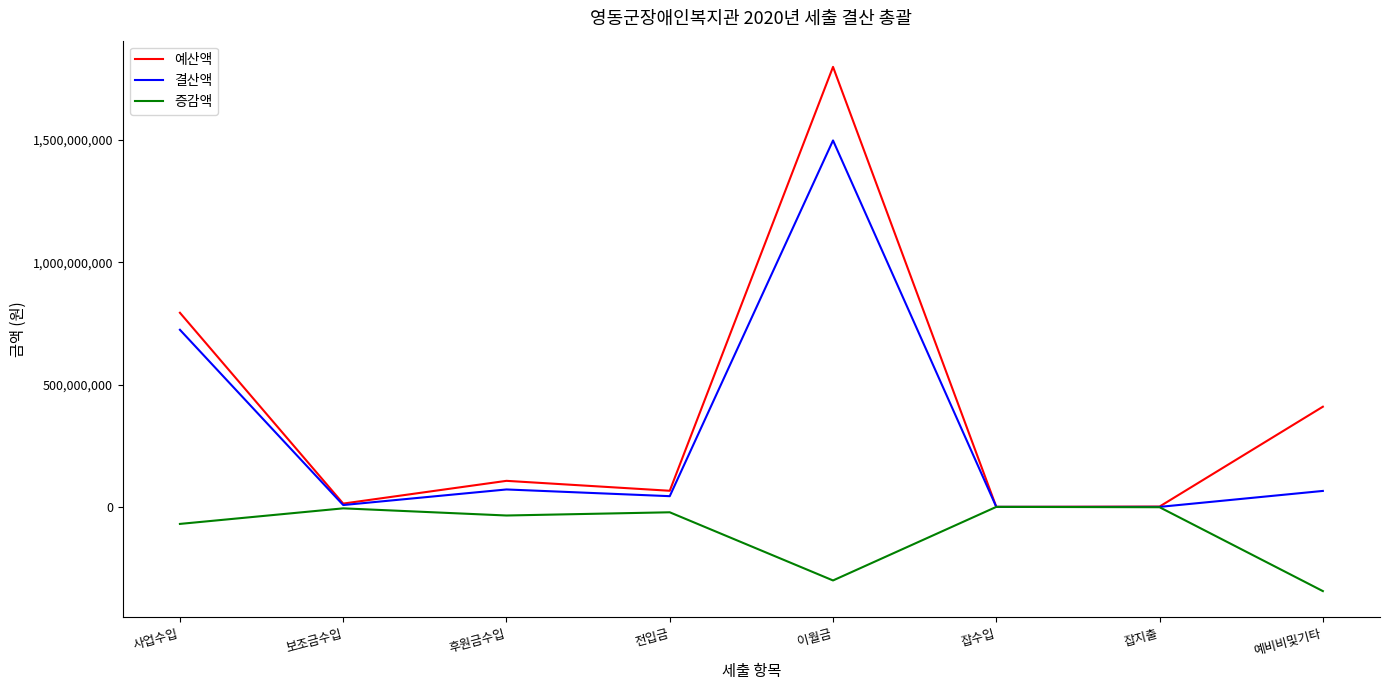

Between 이월금 and 잡지출, which series saw the biggest shift?

예산액